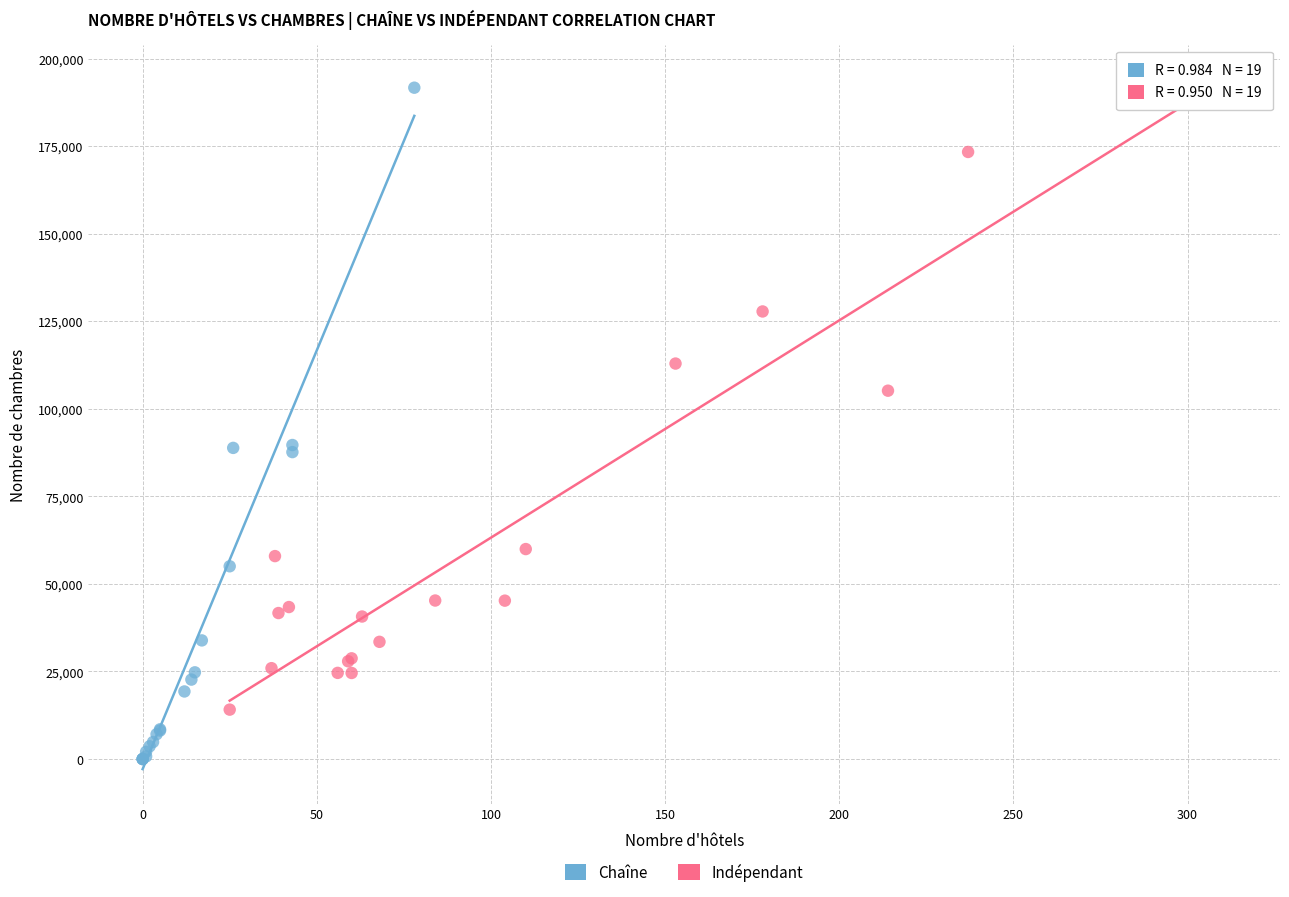

Which series has the largest Y range (max minus min)?

Chaîne